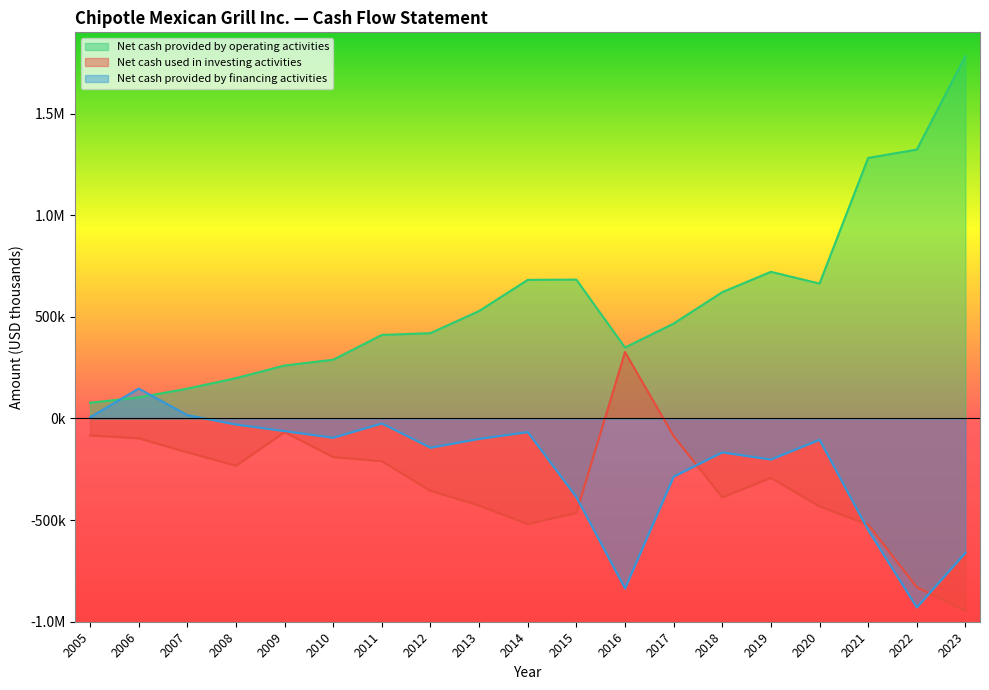

How many values in Net cash used in investing activities are above zero?

1